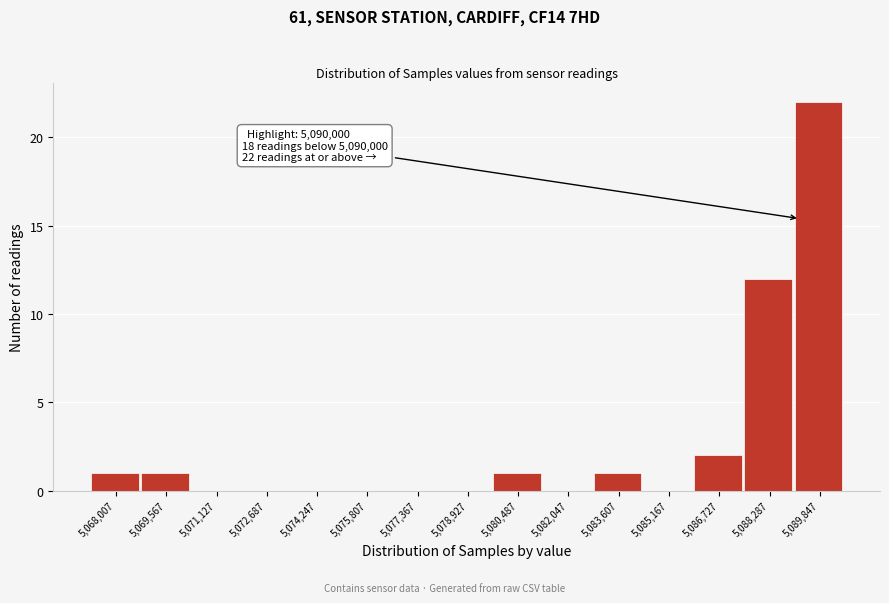

Reading left to right, what are all the values shown in this chart?

5,068,007=1	5,069,567=1	5,071,127=0	5,072,687=0	5,074,247=0	5,075,807=0	5,077,367=0	5,078,927=0	5,080,487=1	5,082,047=0	5,083,607=1	5,085,167=0	5,086,727=2	5,088,287=12	5,089,847=22